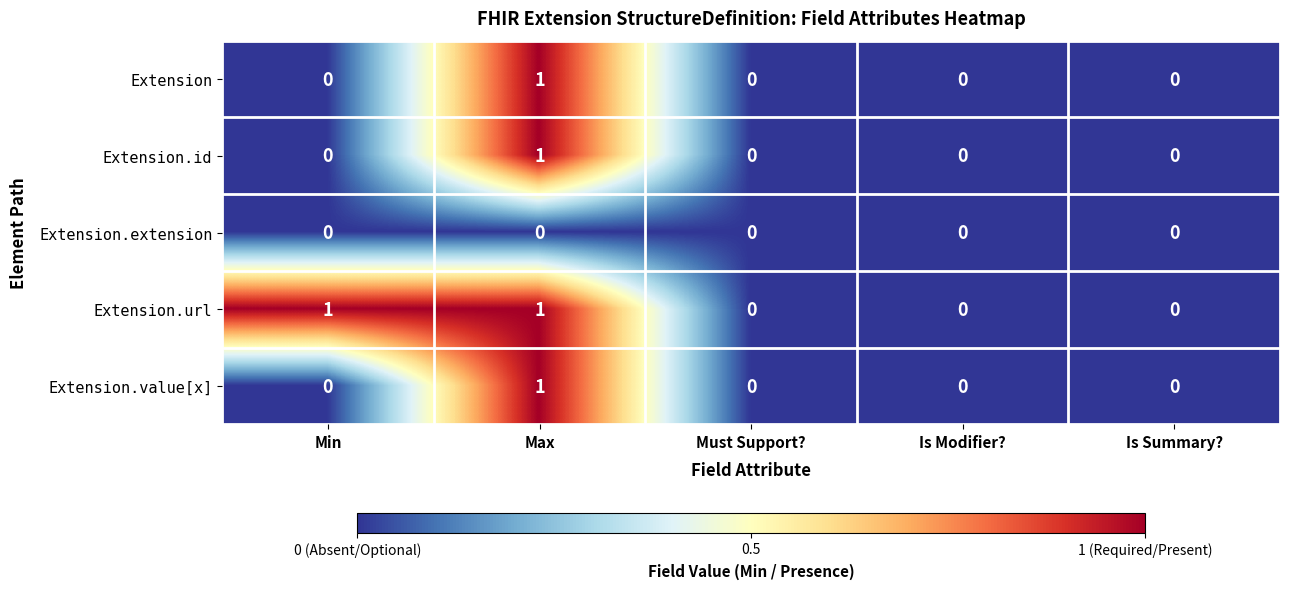

Which category has the highest value in the Extension.value[x] series?

Max